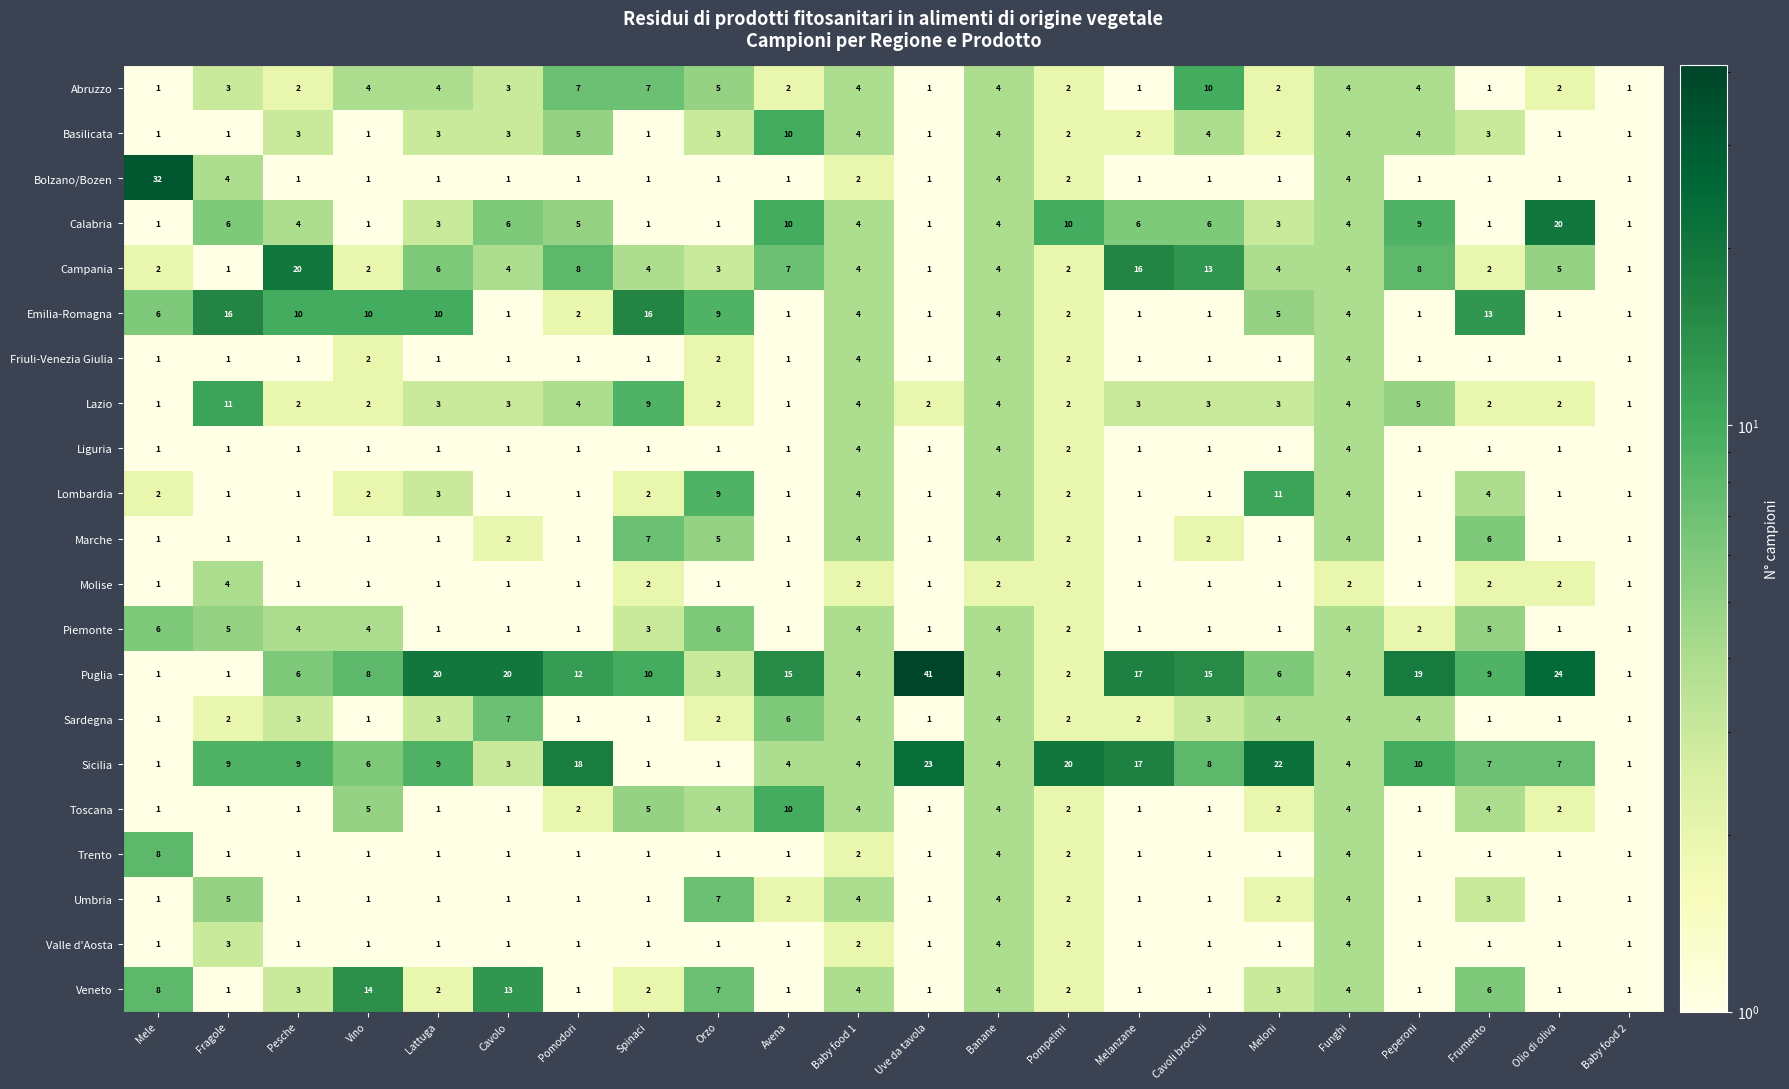

What is the spread (max minus min) of values at Vino?

13